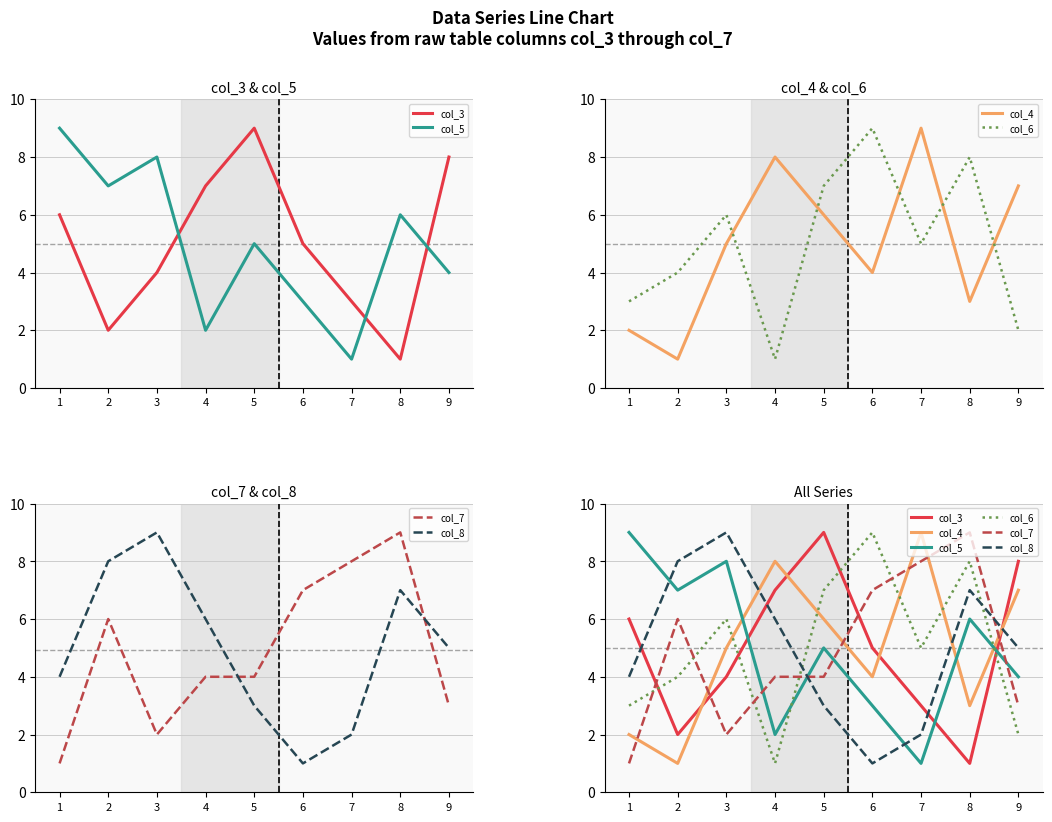

What is the sum of all col_6 values?

45